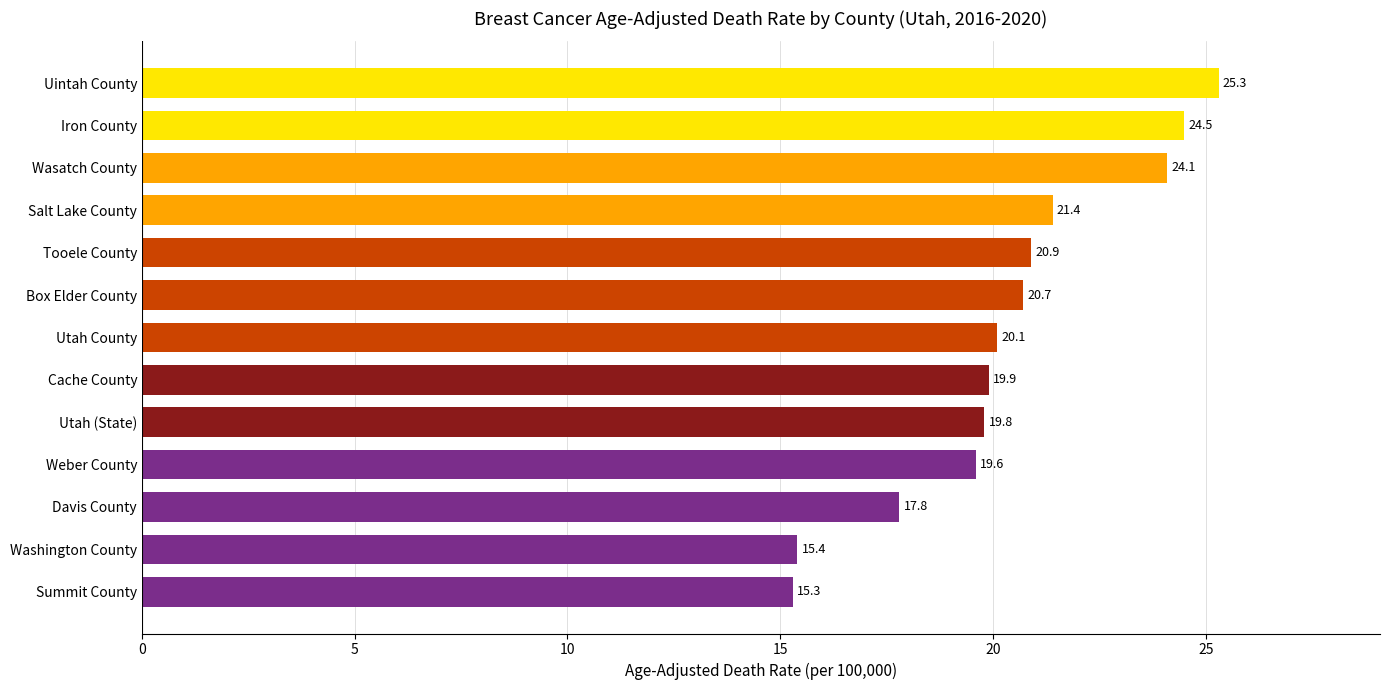

What is the sum of all values?

264.8